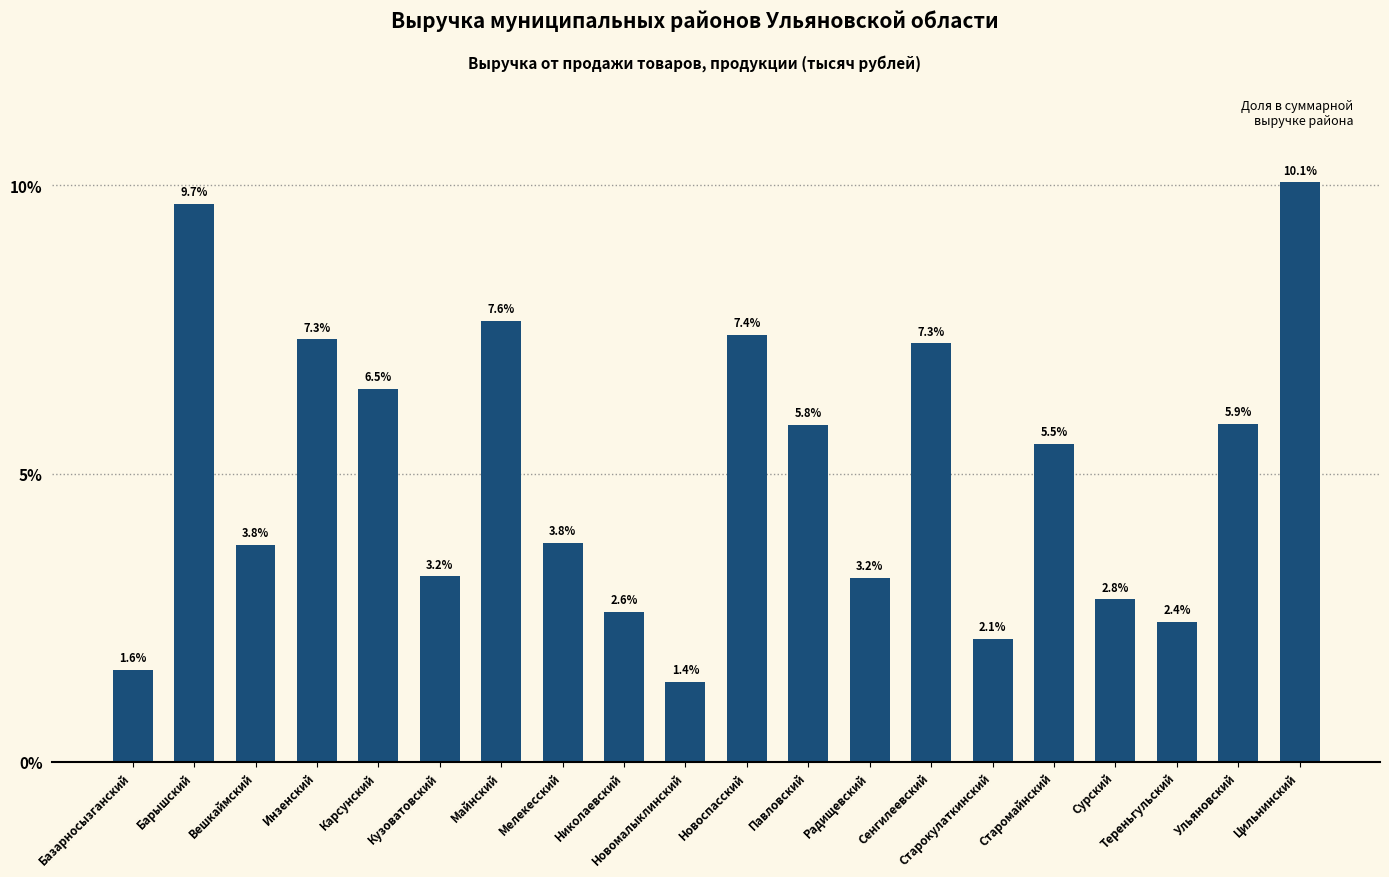

What is the change in value from Вешкаймский to Старокулаткинский?

-1.6